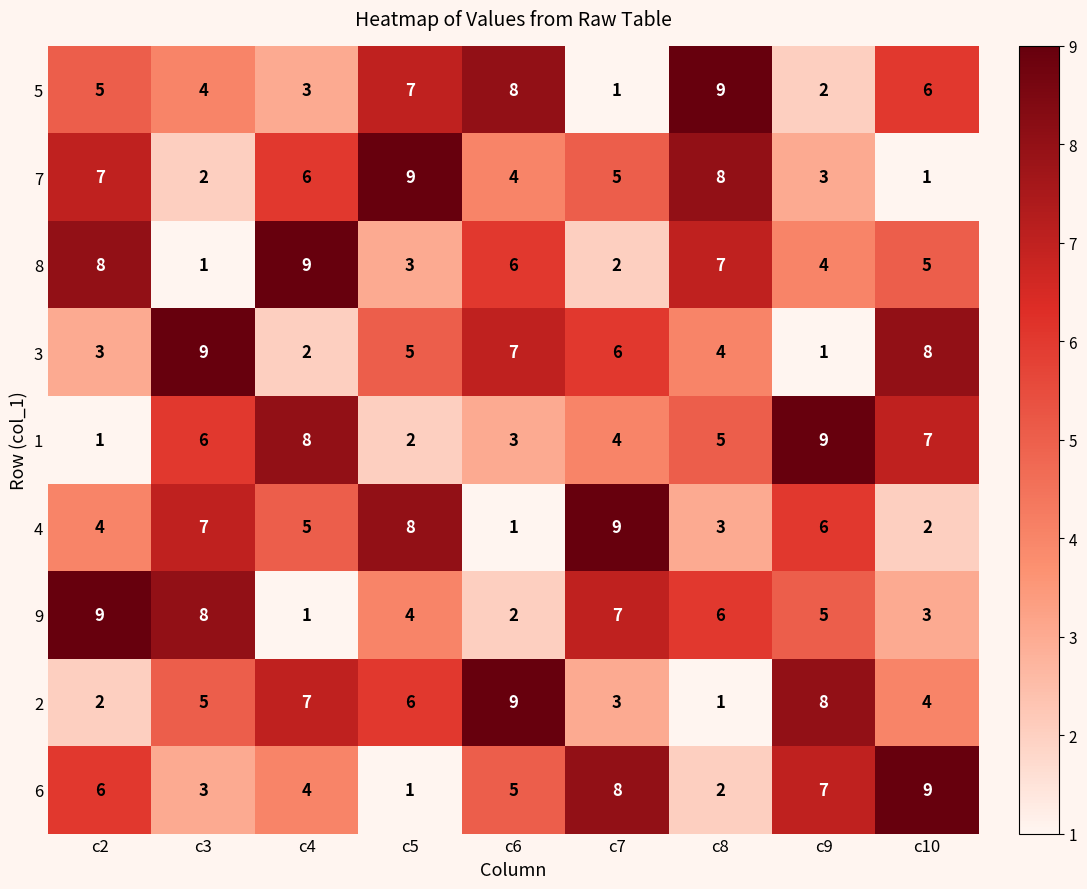

Count the number of data series in this chart.

9